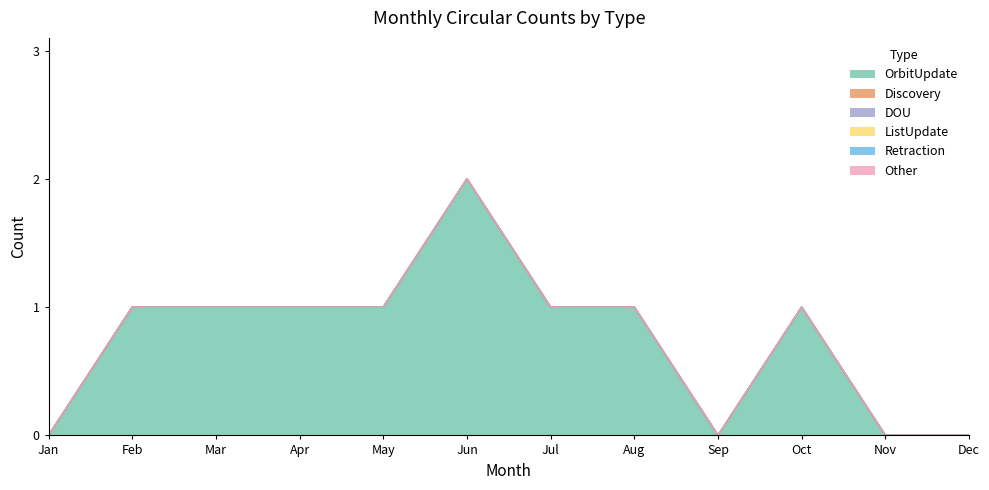

True or false: Other and Discovery cross at least once.

False